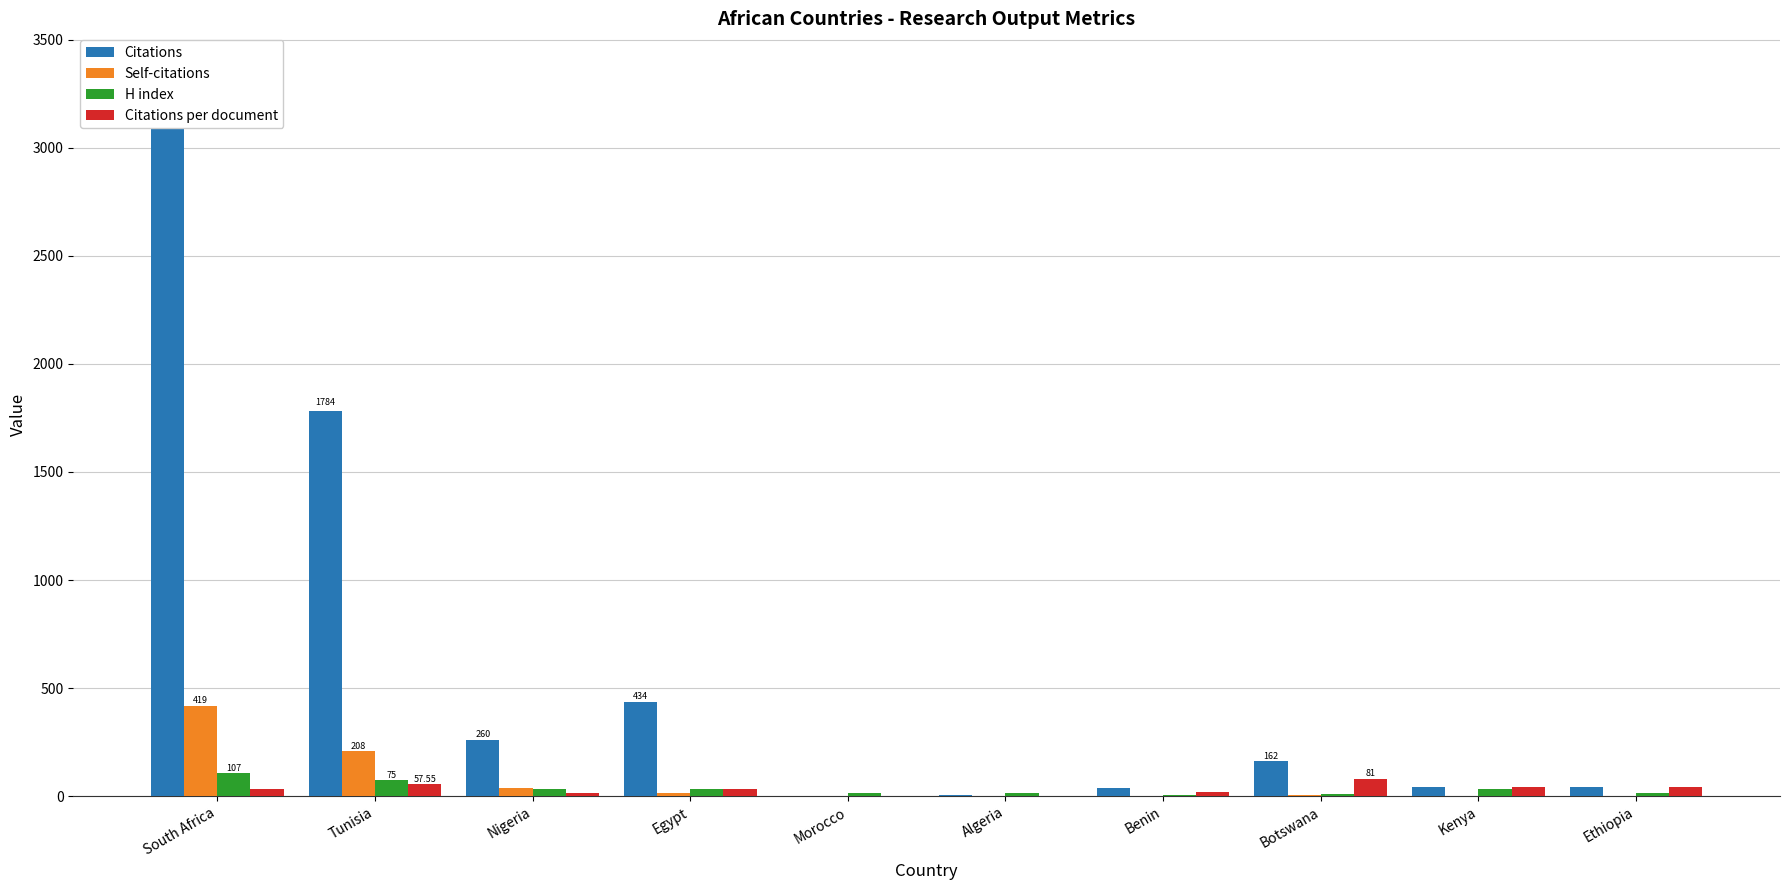

What is the label of the 3rd bar from the left?

Nigeria